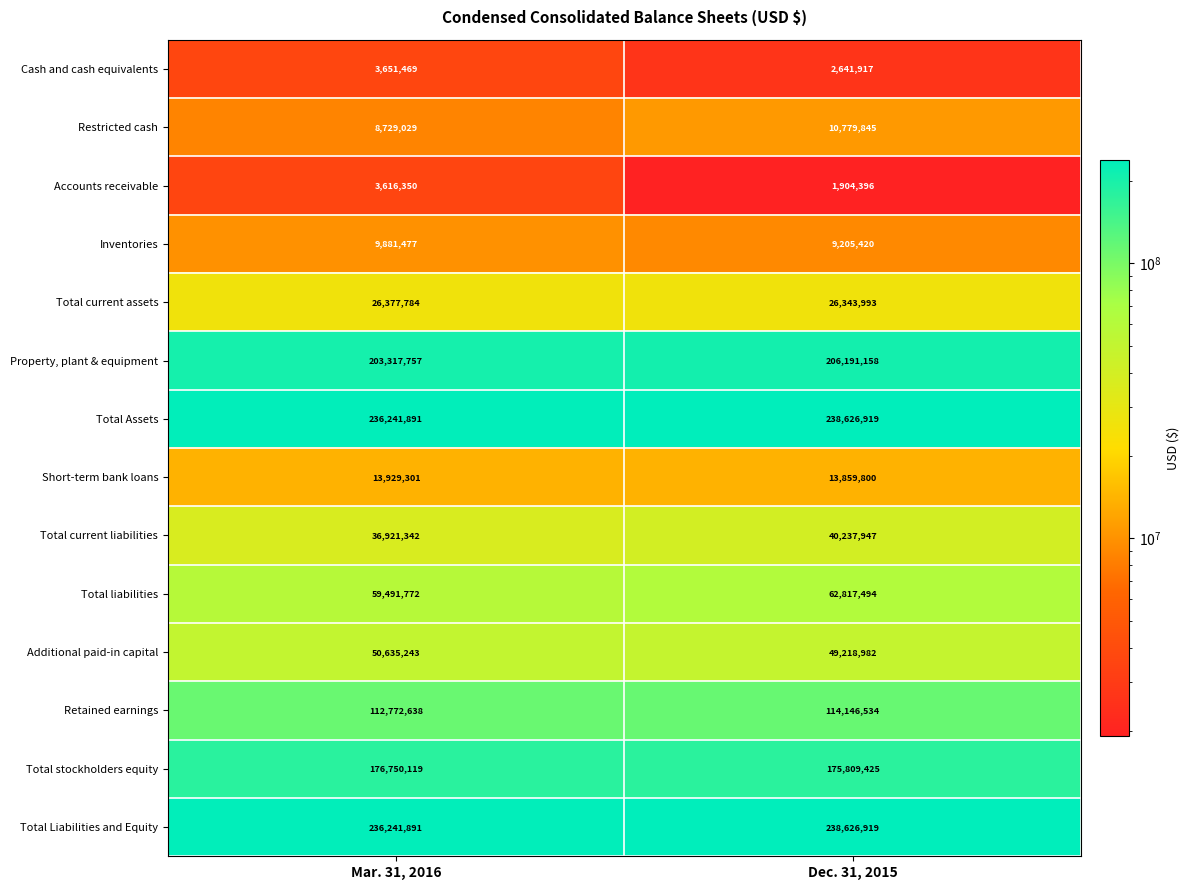

Which series has the widest spread of values?

Total liabilities